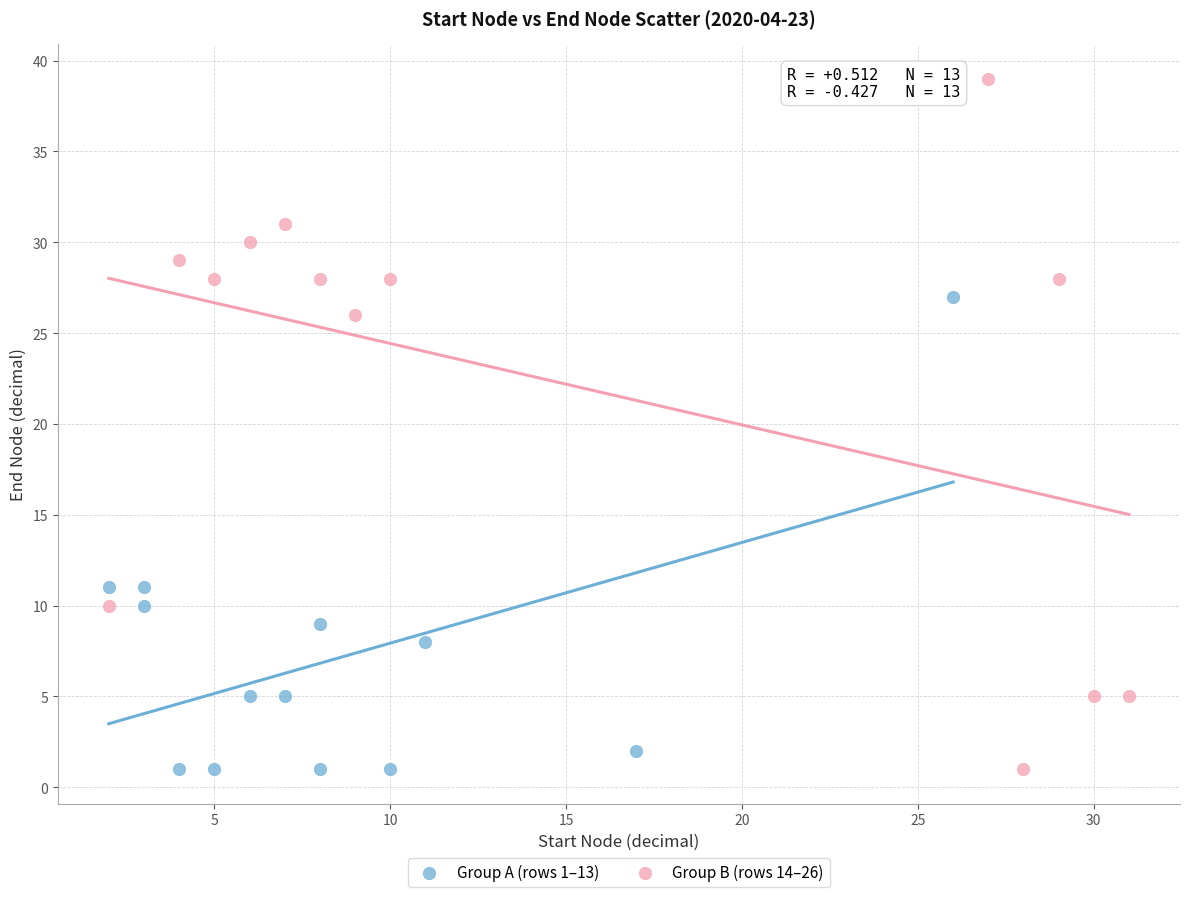

Which series reaches the maximum Y coordinate?

Group B (rows 14–26)